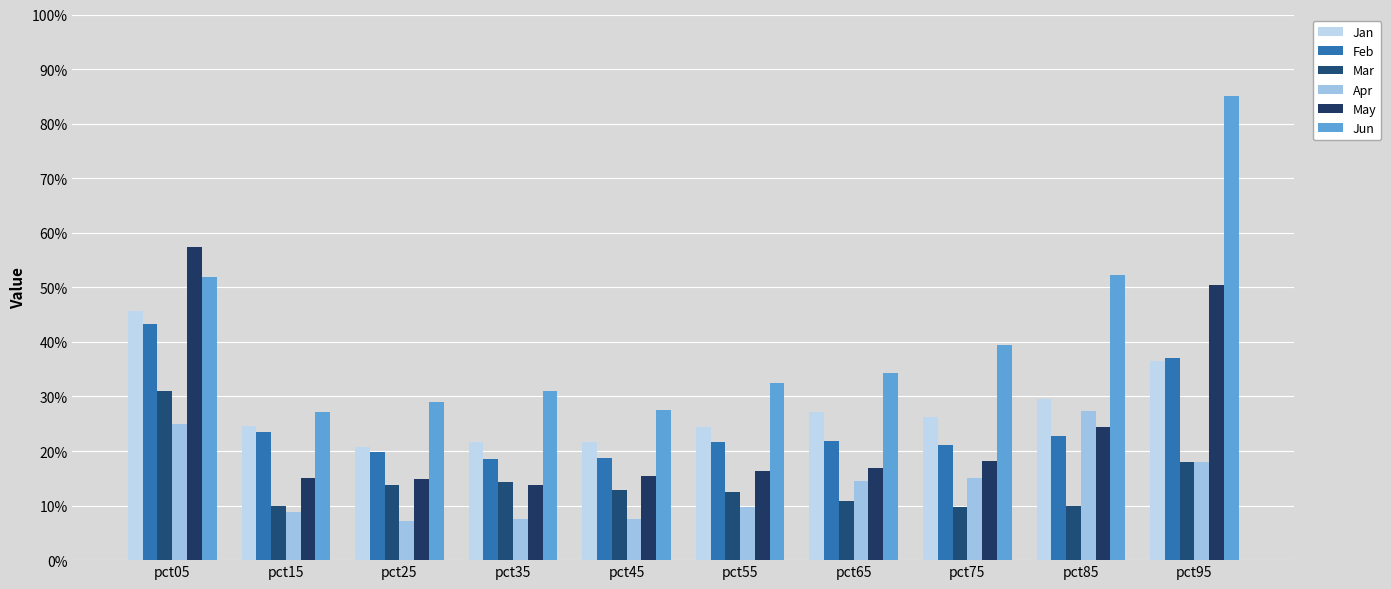

At which category is the sum across all series the highest?

pct05